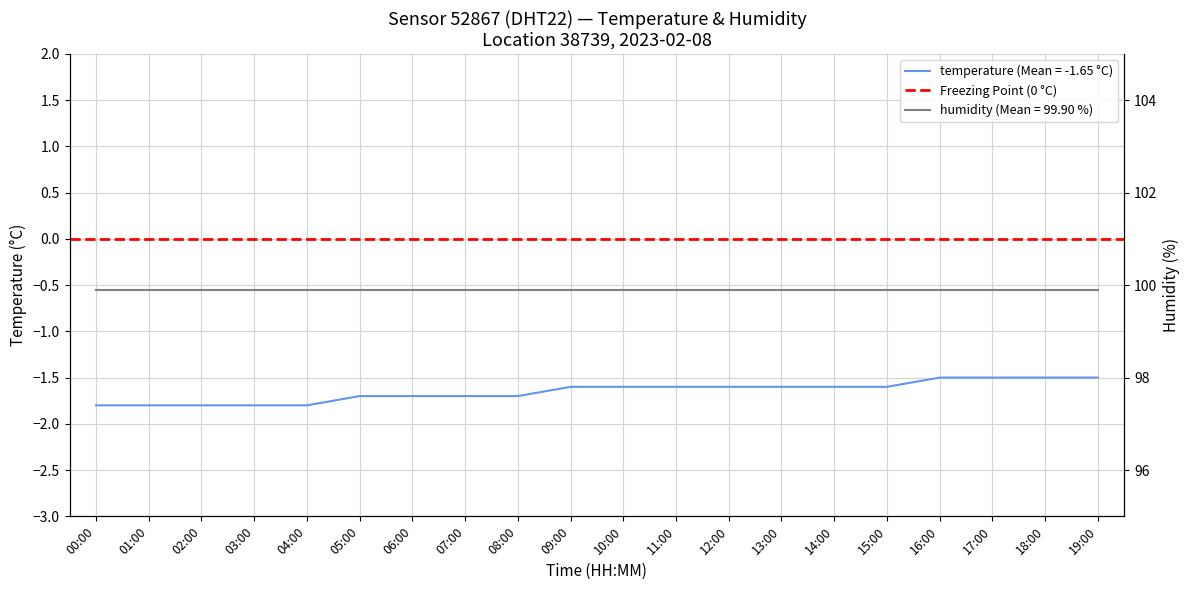

Reading right to left, list all the values displayed in this chart.

-1.5	-1.5	-1.5	-1.5	-1.6	-1.6	-1.6	-1.6	-1.6	-1.6	-1.6	-1.7	-1.7	-1.7	-1.7	-1.8	-1.8	-1.8	-1.8	-1.8